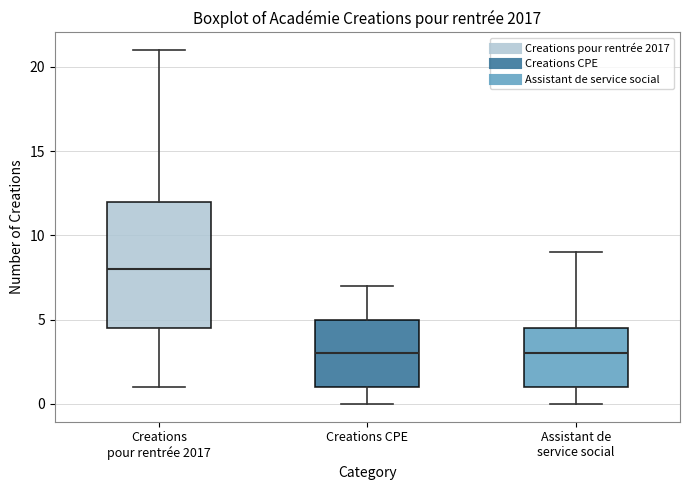

Reading left to right, read every box against the y-axis: the position of its median line, the range the box covers, and the ends of its whiskers. The values are not printed on the chart, so give them approximately, as read against the axis.

Creations pour rentrée 2017: median 8.0, box 4.5 to 12.0, whiskers 1.0 to 21.0
Creations CPE: median 3.0, box 1.0 to 5.0, whiskers 0.0 to 7.0
Assistant de service social: median 3.0, box 1.0 to 4.5, whiskers 0.0 to 9.0